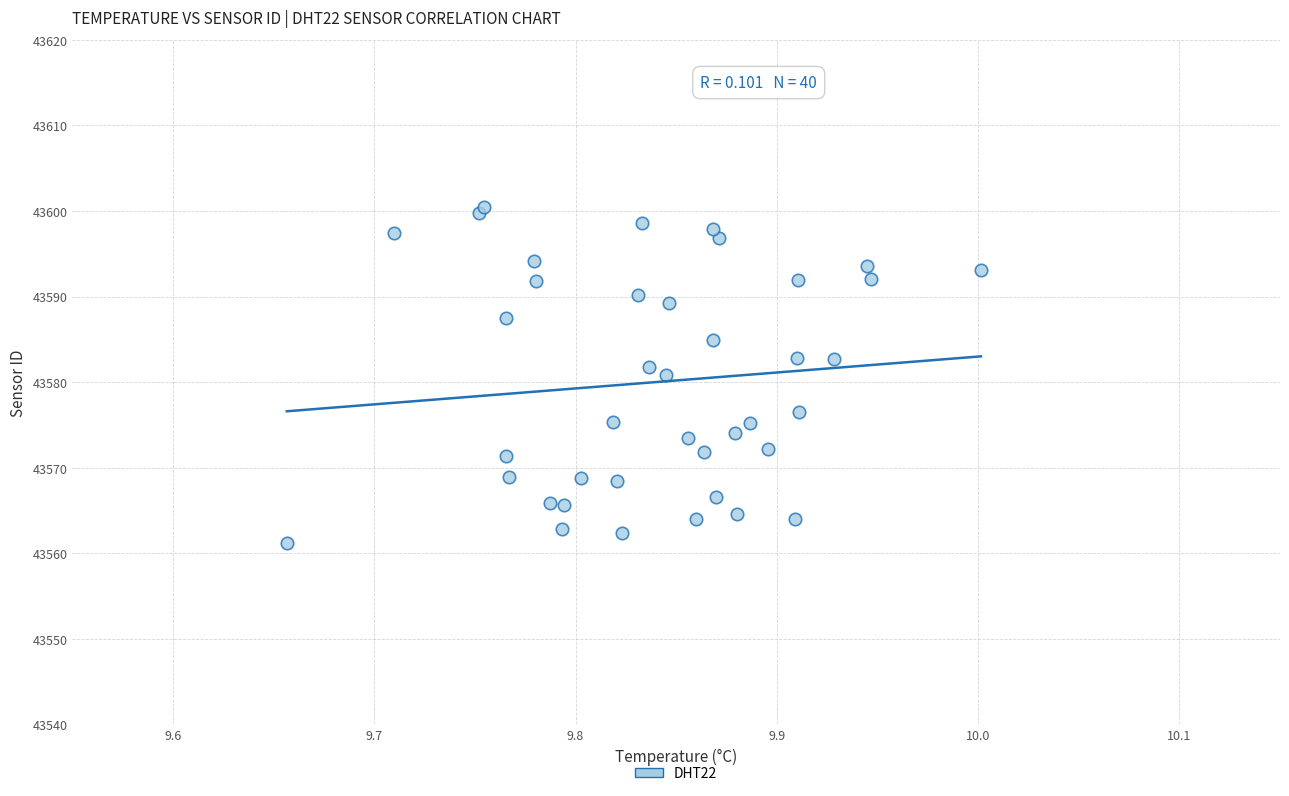

What Y value in the scatter plot is closest to 43580?

43580.8